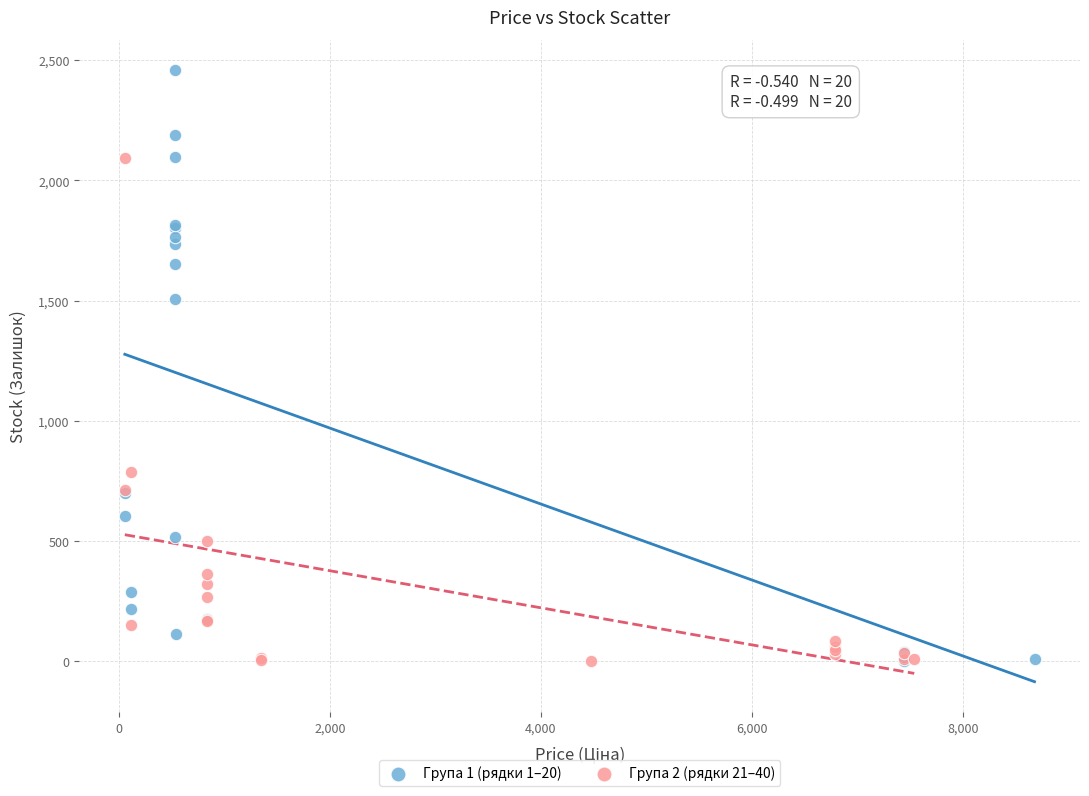

Which series has the widest spread of Y values?

Група 1 (рядки 1–20)